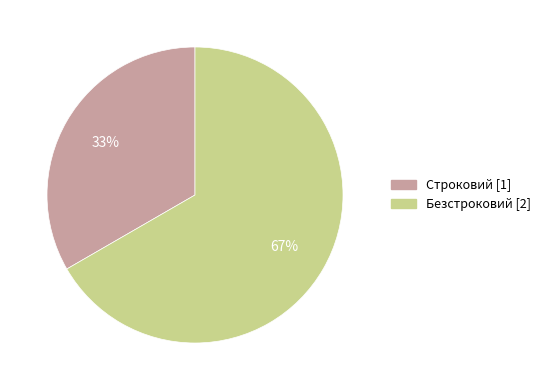

To the nearest percent, what is the combined percentage of Строковий and Безстроковий?

100%